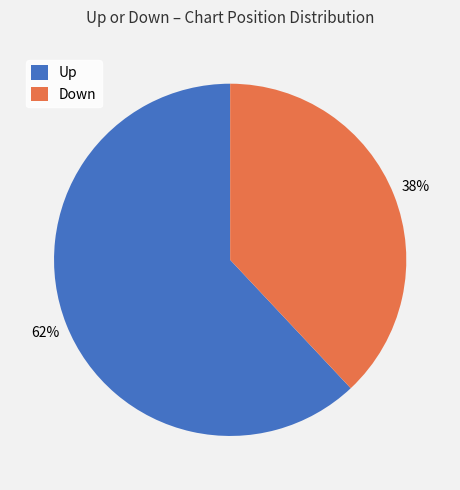

Which category has the biggest portion of the pie?

Up